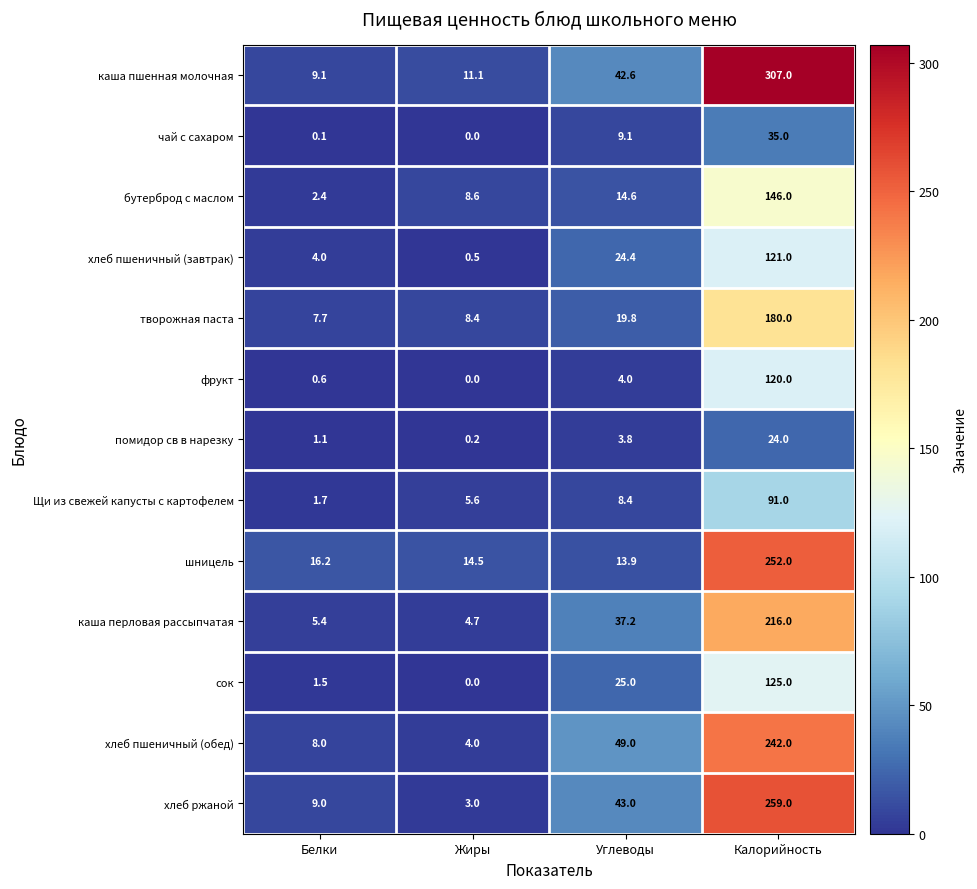

Is it true that бутерброд с маслом equals 4.6 at Жиры?

False